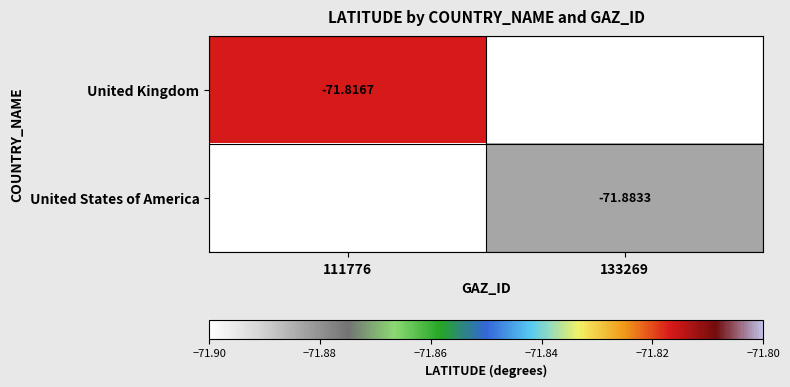

How many values in the United States of America series are below -71?

1